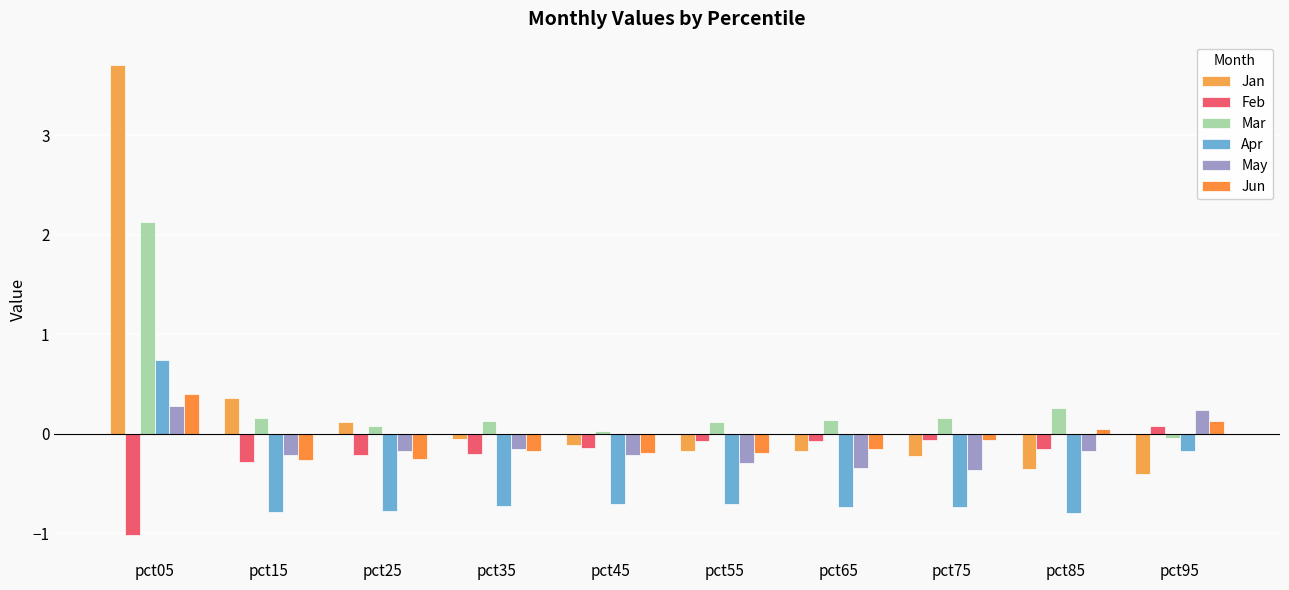

Between pct45 and pct15, which is larger?

pct15